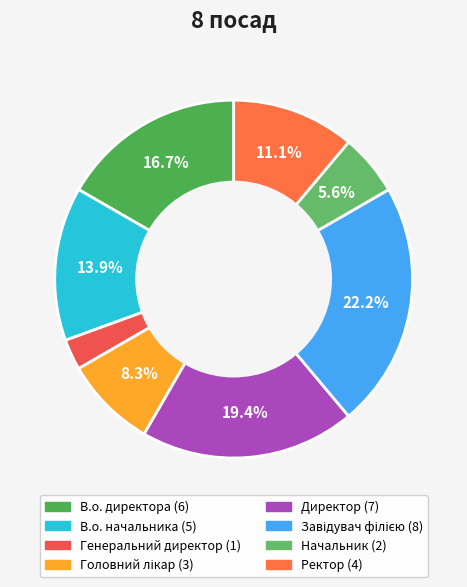

The Начальник slice represents 14% of the pie. True or false?

False